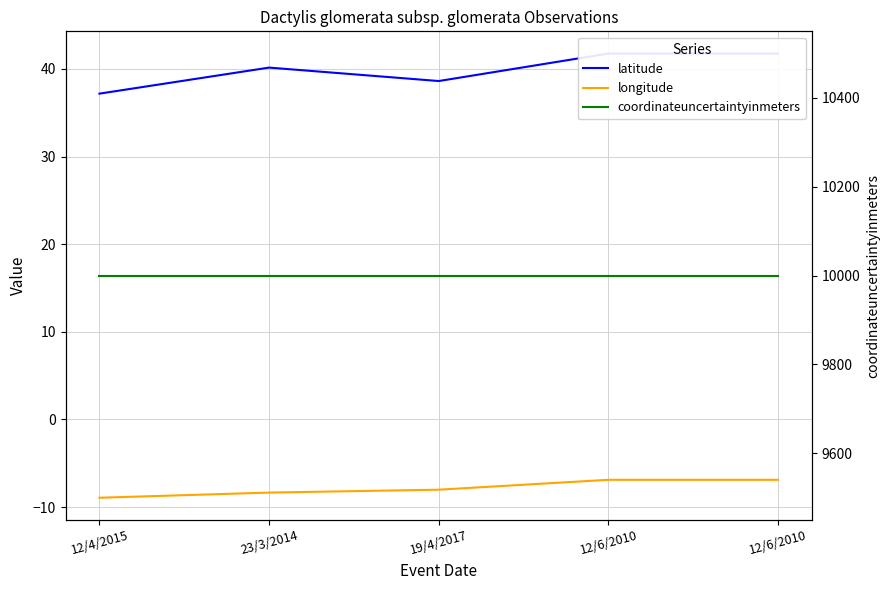

What is the spread (max minus min) of values at 12/6/2010?

10006.9